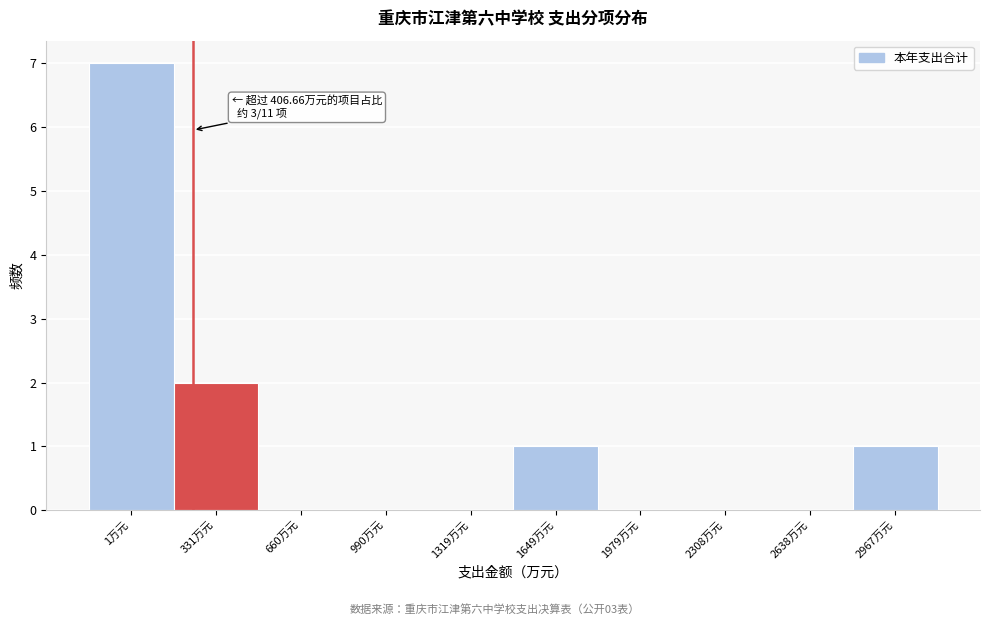

Reading left to right, extract all data points from this chart.

1万元=7	331万元=2	660万元=0	990万元=0	1319万元=0	1649万元=1	1979万元=0	2308万元=0	2638万元=0	2967万元=1